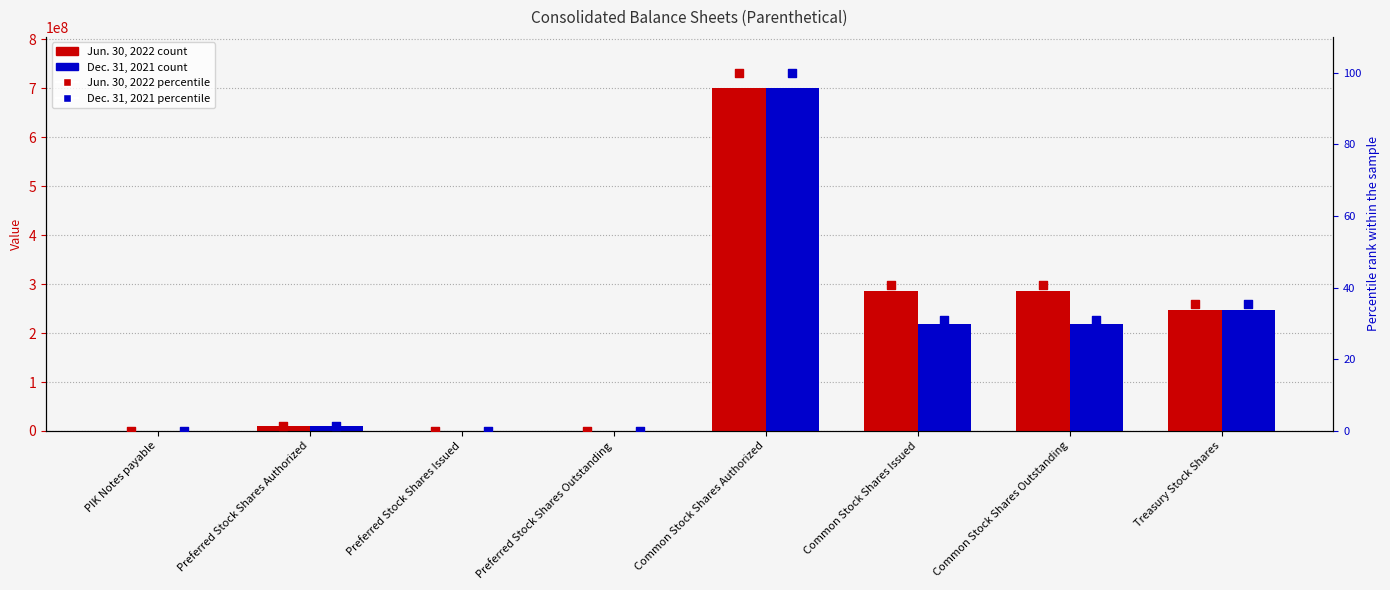

Which series contains the lowest Y value?

Jun. 30, 2022 percentile